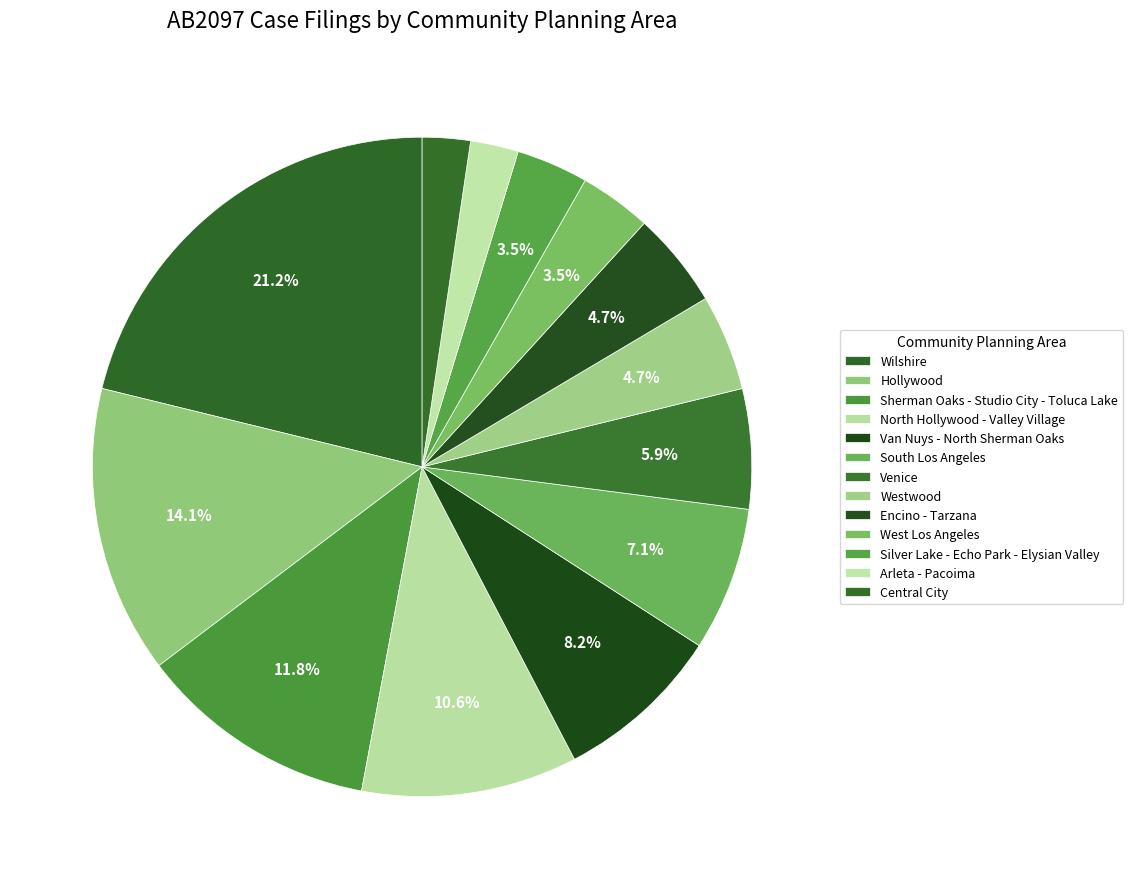

To the nearest percent, what is the difference between the West Los Angeles and Van Nuys - North Sherman Oaks slice percentages?

5%